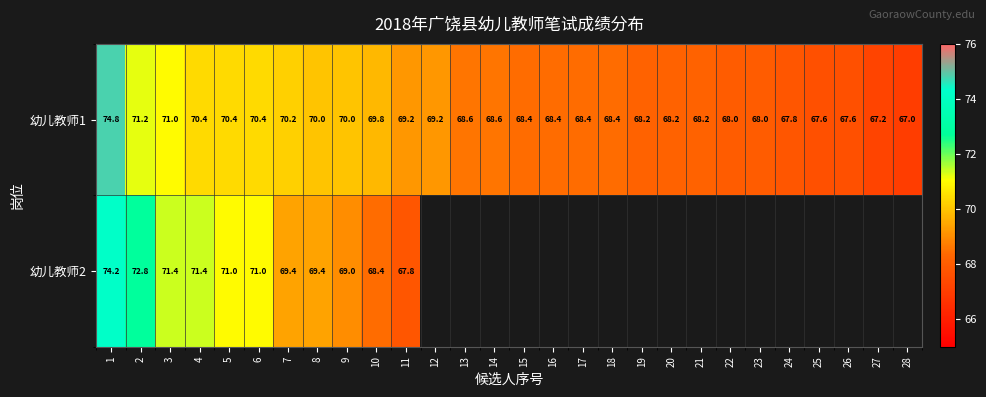

What is the difference between the highest and lowest values at 1?

0.6